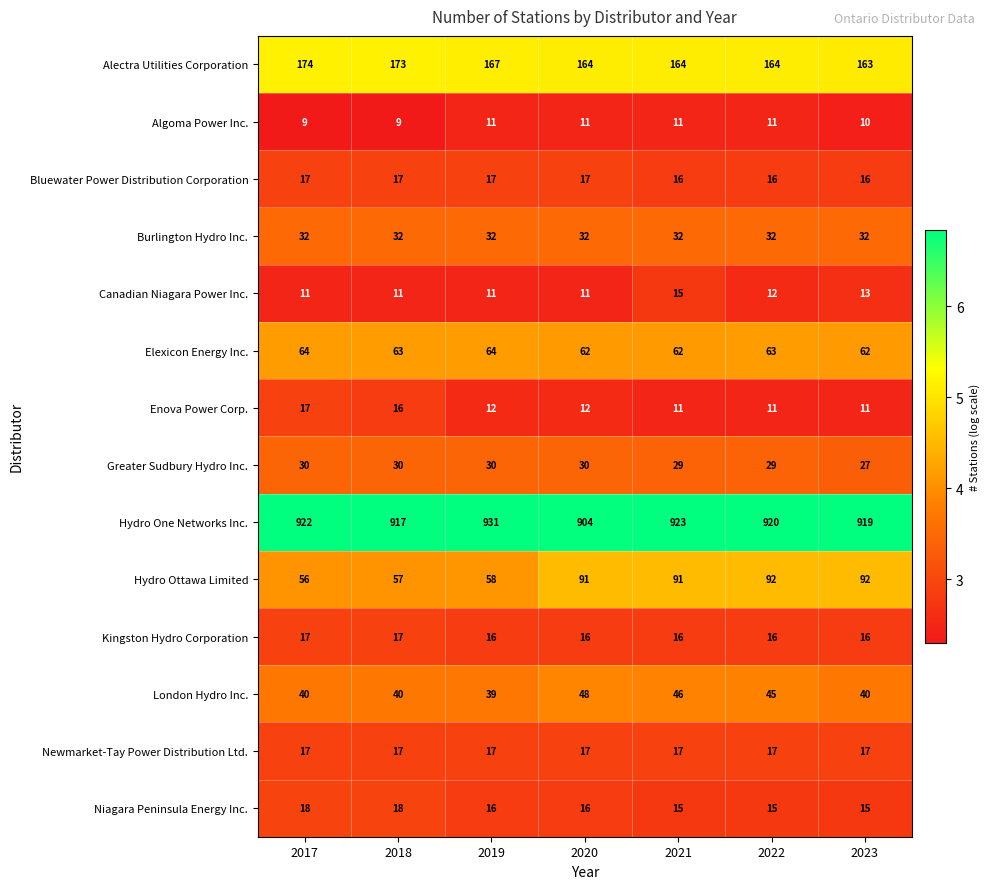

Between 2019 and 2022, which series saw the biggest shift?

Hydro Ottawa Limited